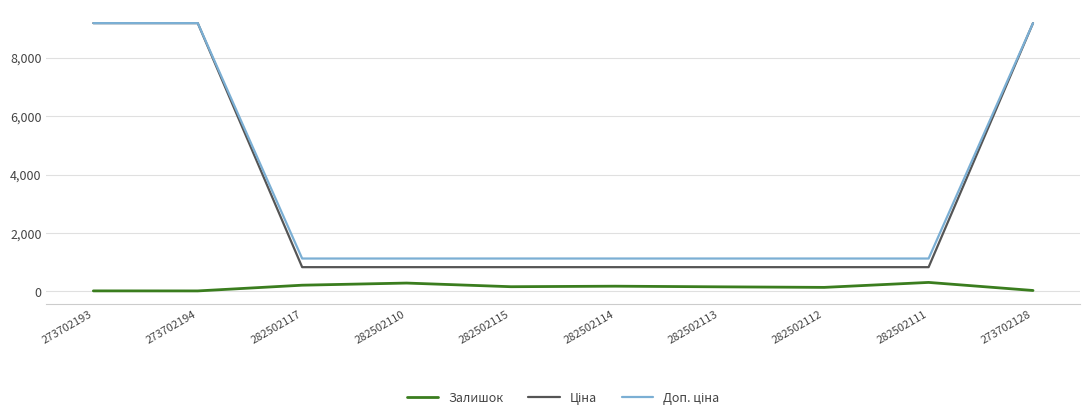

Is it true that Залишок equals 215.0 at 282502117?

True